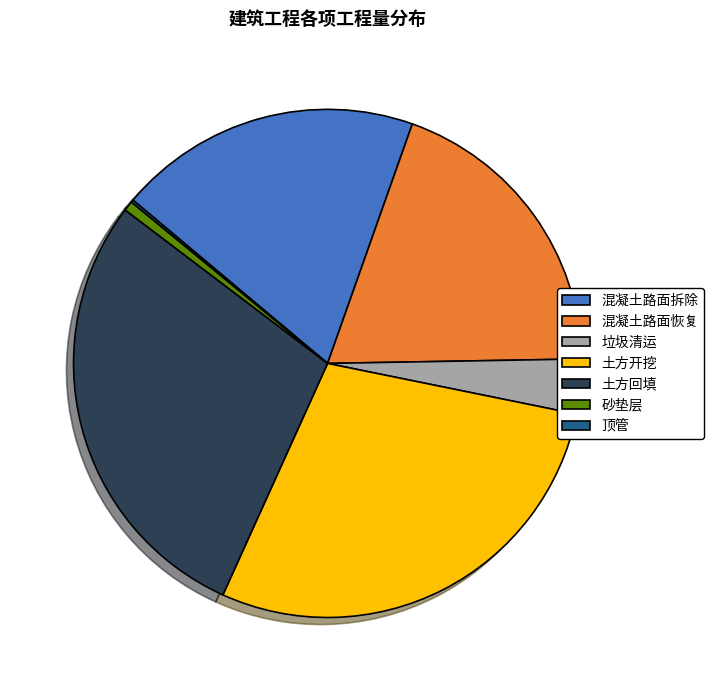

The 砂垫层 slice represents 1% of the pie. True or false?

True